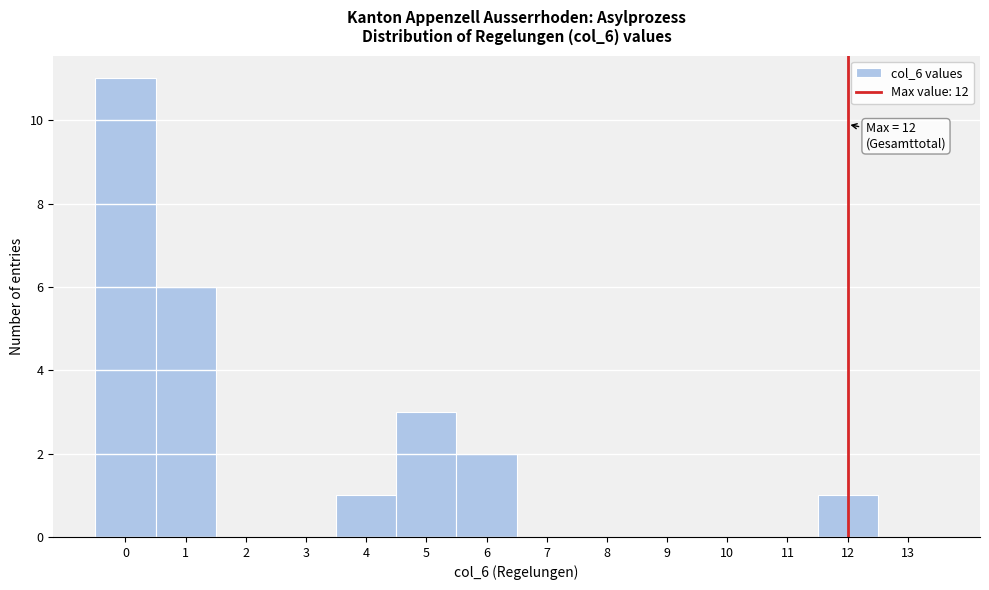

Over which range of the x-axis is the bar tallest?

-0.5 to 0.5